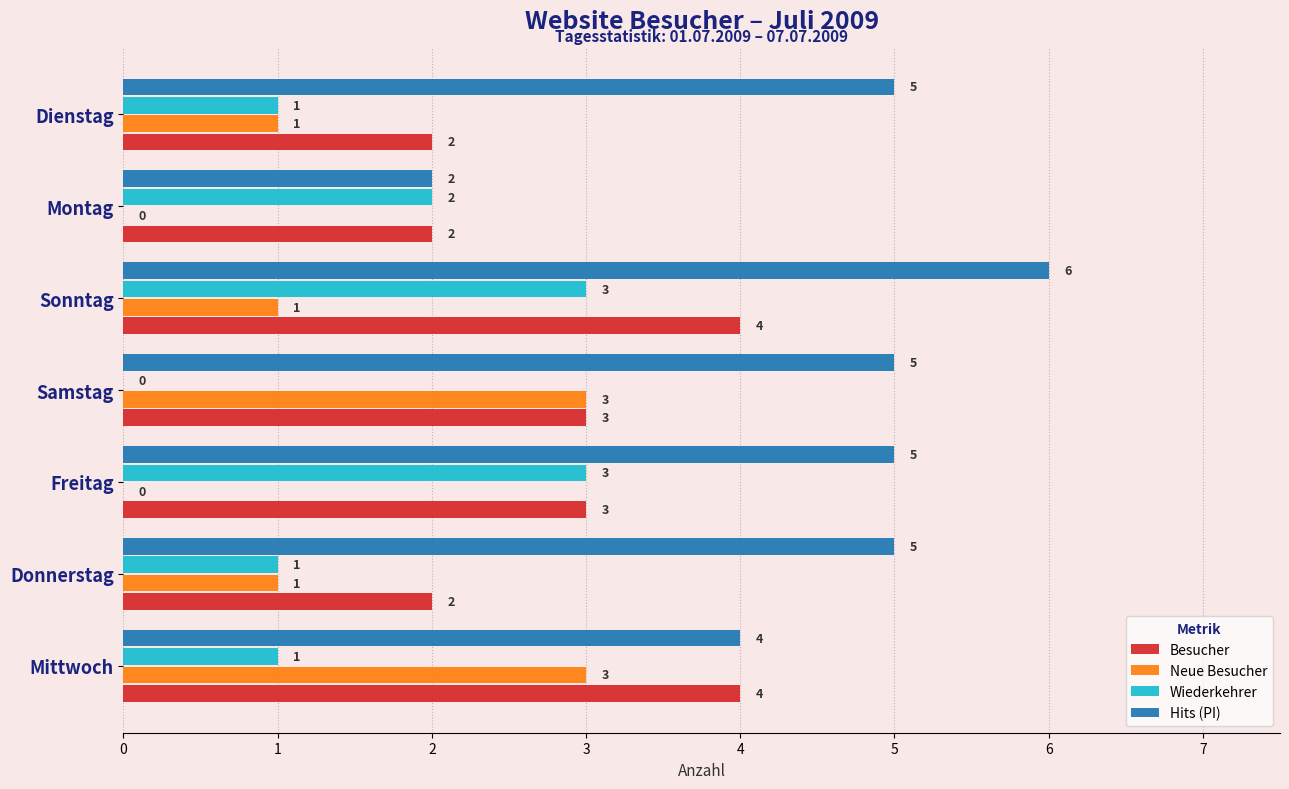

At which category is the sum across all series the highest?

Sonntag